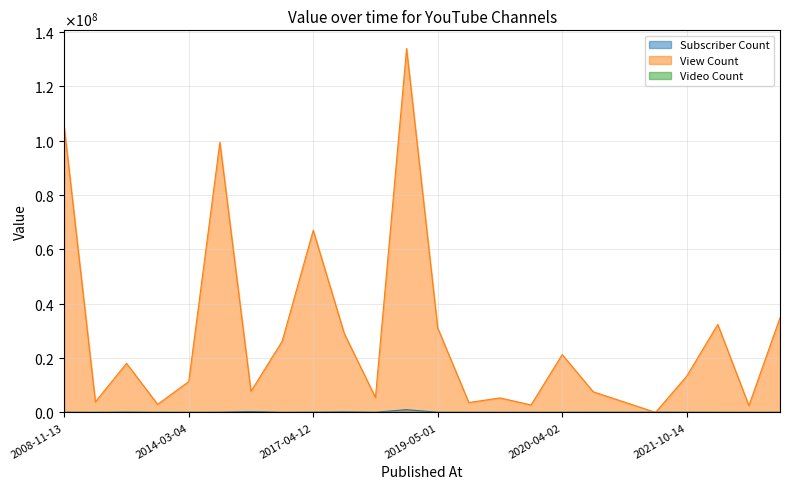

Does the chart have visible grid lines?

Yes